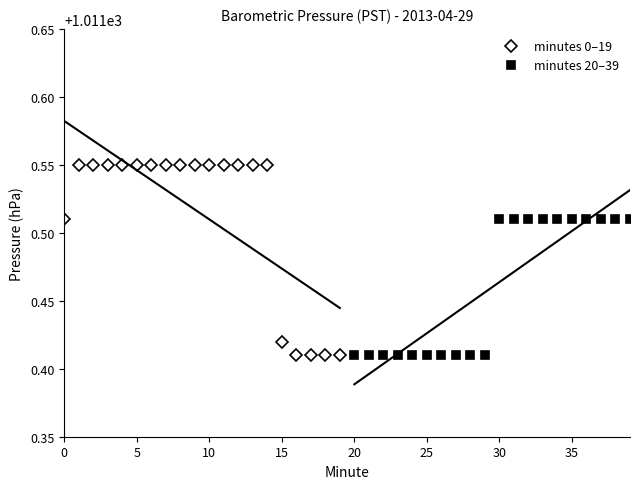

True or false: minutes 20–39 has more than 2 points higher than both neighbors.

False